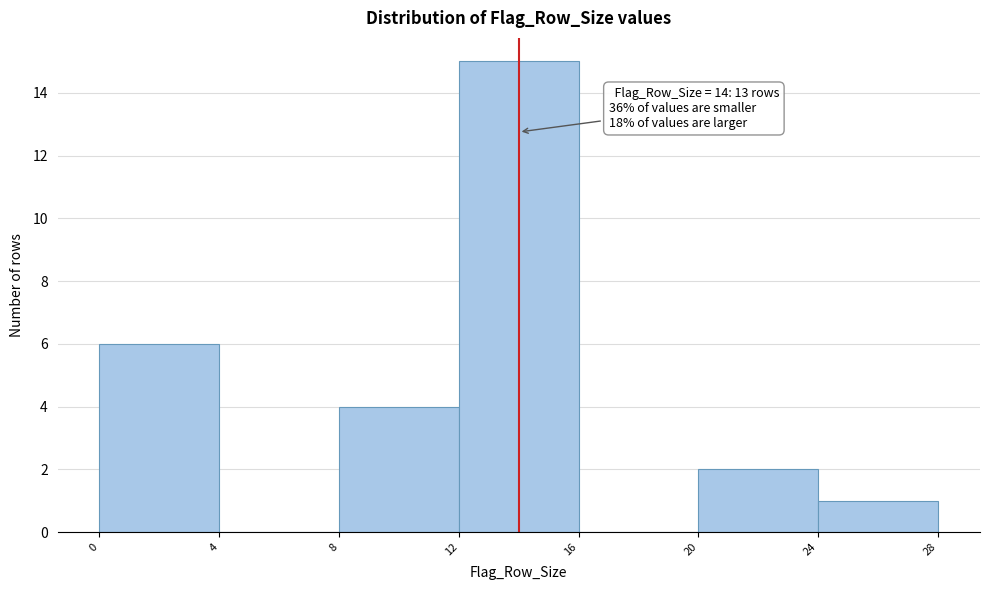

Which range on the x-axis has the tallest bar?

12 to 16